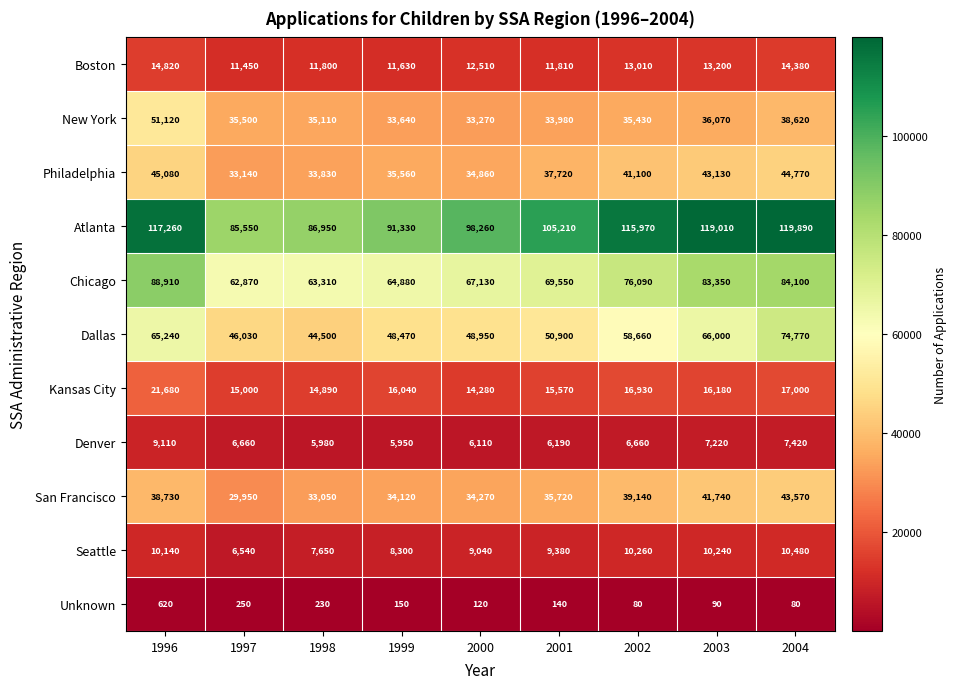

Read the San Francisco value at 2002, to the nearest 100.

39100